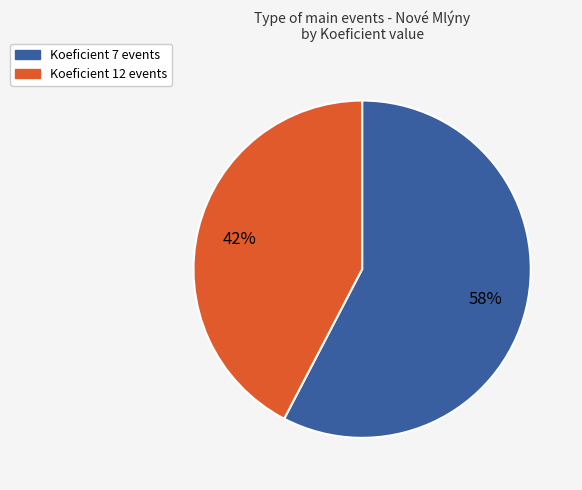

To the nearest percent, what is the average slice percentage?

50%